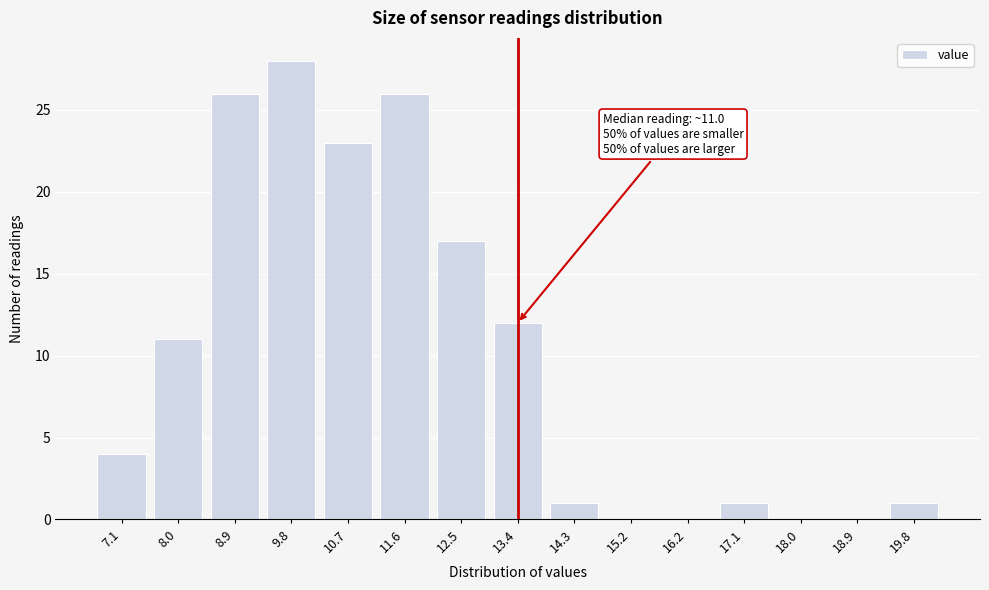

Reading right to left, extract all data points from this chart.

19.8=1	18.9=0	18.0=0	17.1=1	16.2=0	15.2=0	14.3=1	13.4=12	12.5=17	11.6=26	10.7=23	9.8=28	8.9=26	8.0=11	7.1=4